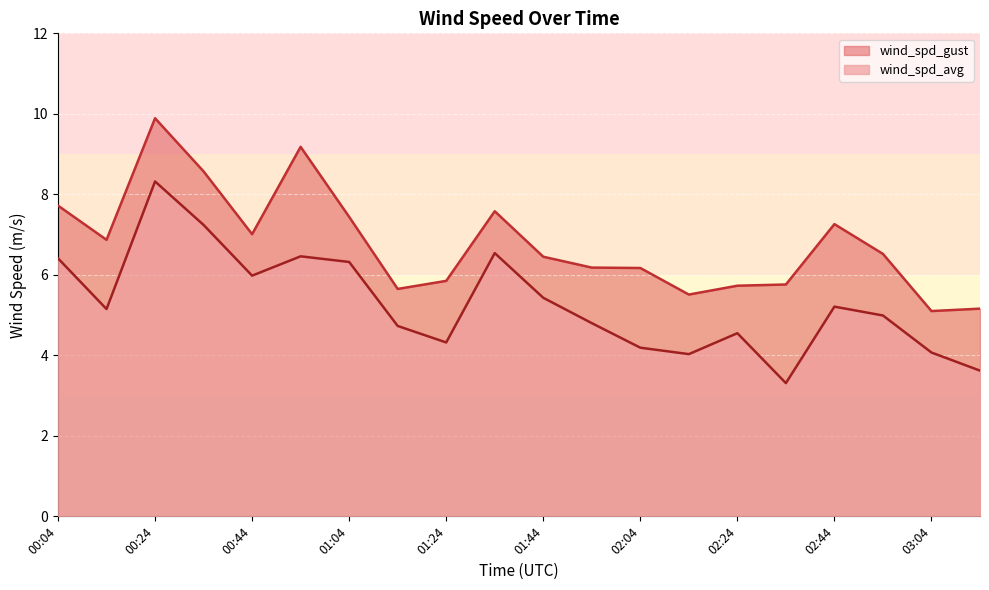

What is the difference between the wind_spd_gust values at 01:24 and 01:04?

1.6